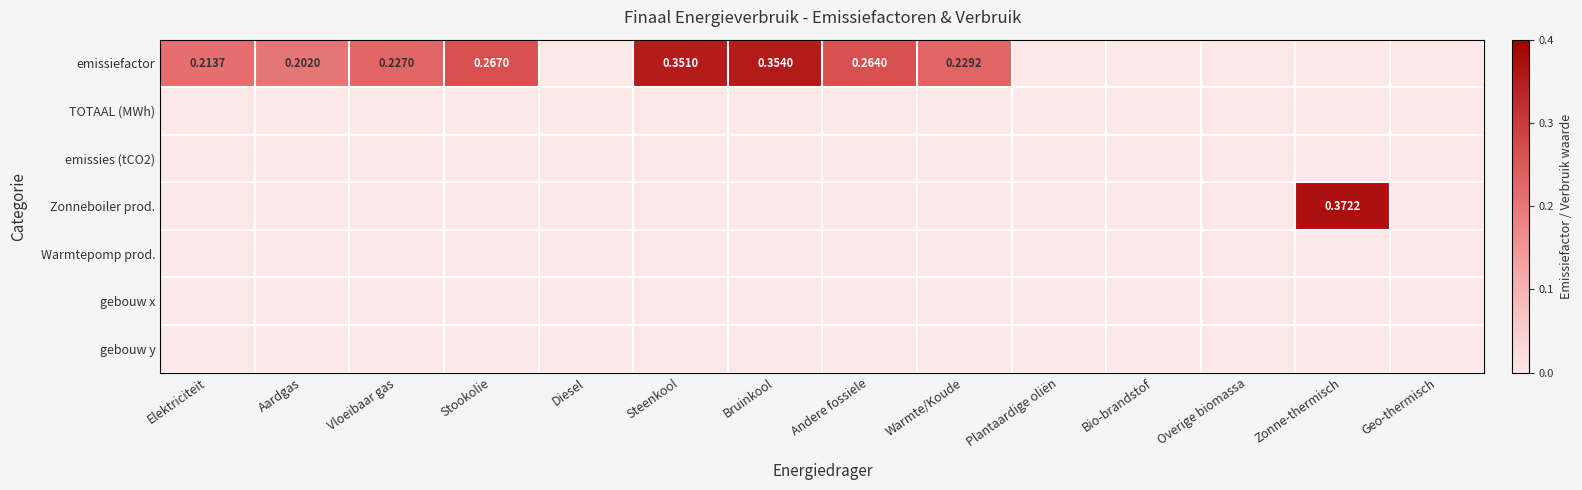

Which series has the largest range (max minus min)?

Zonneboiler prod.